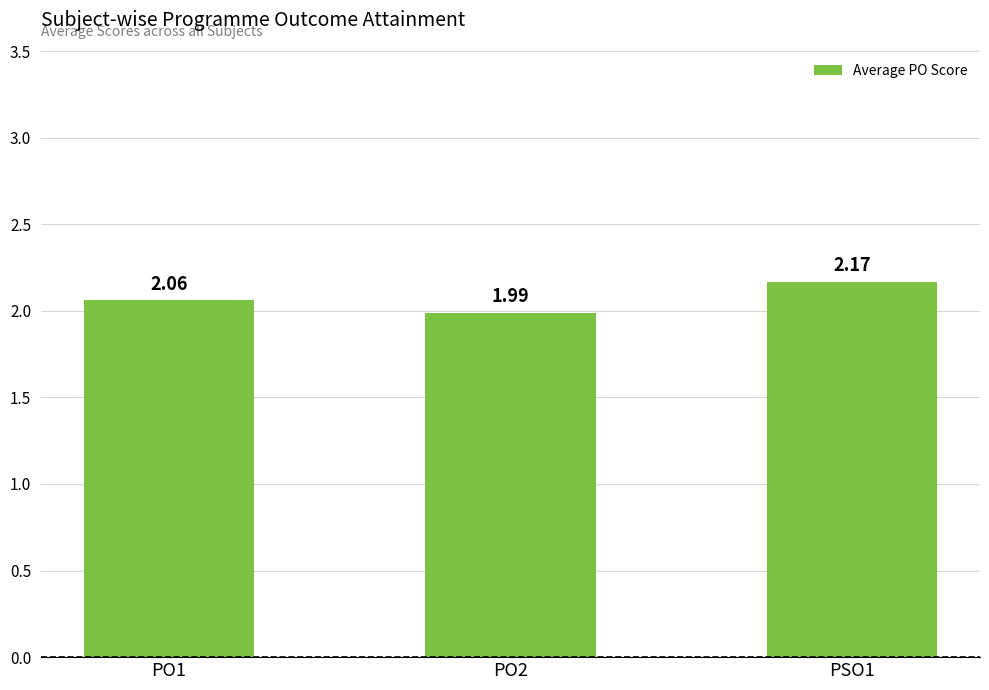

What is the sum of all values?

6.2